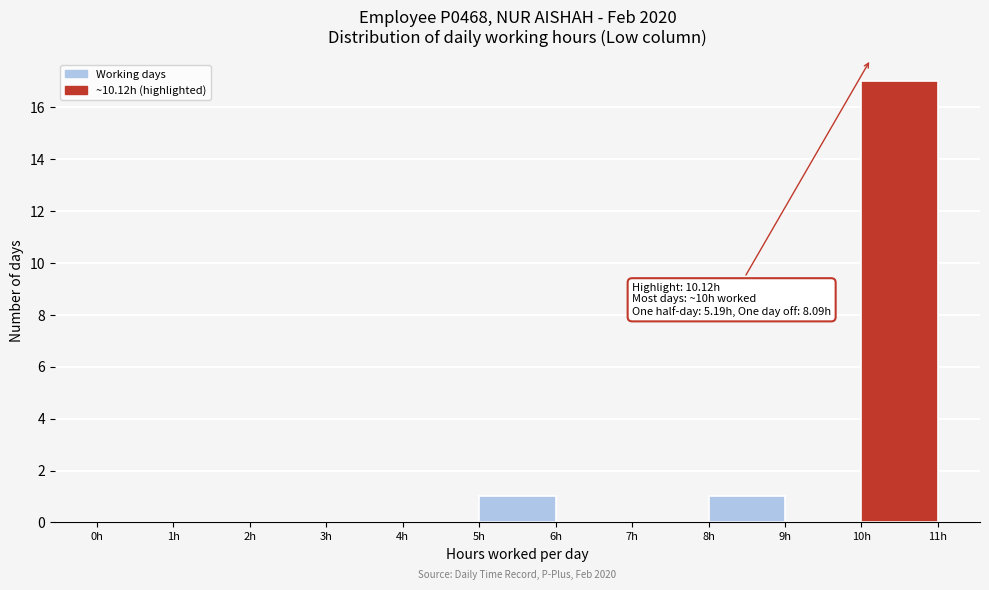

Which range on the x-axis has the tallest bar?

10 to 11